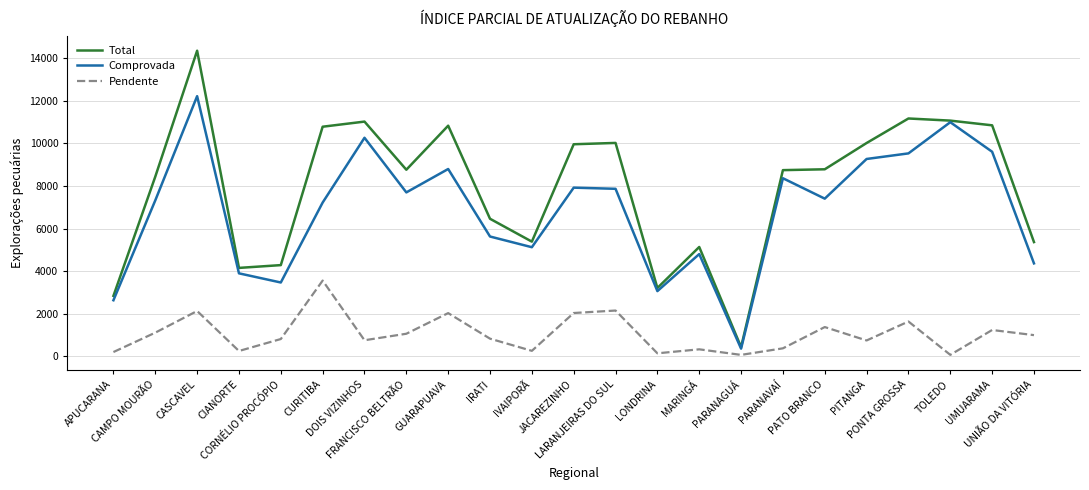

What is the sum of all Comprovada values?

157808